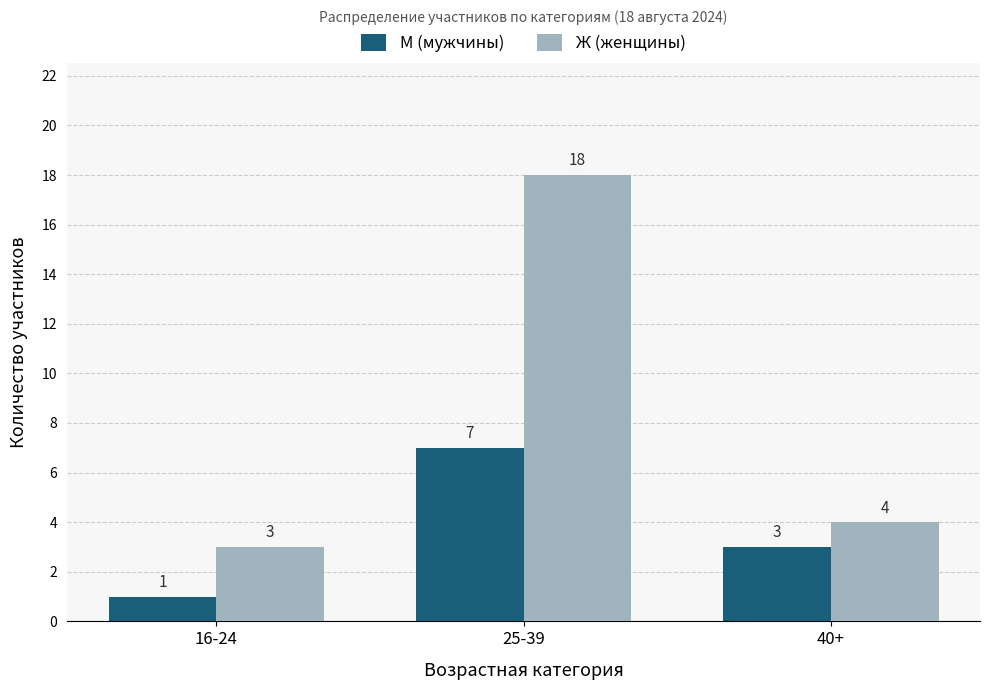

What is the total value across all series at 25-39?

25